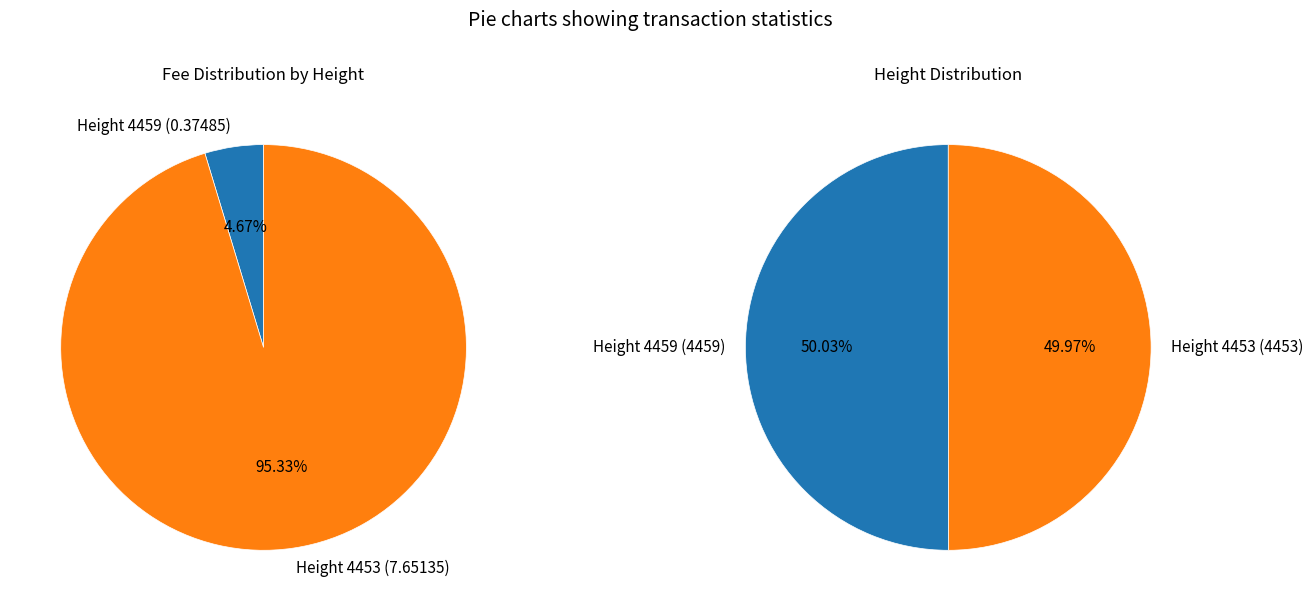

How many segments does this pie chart have?

2